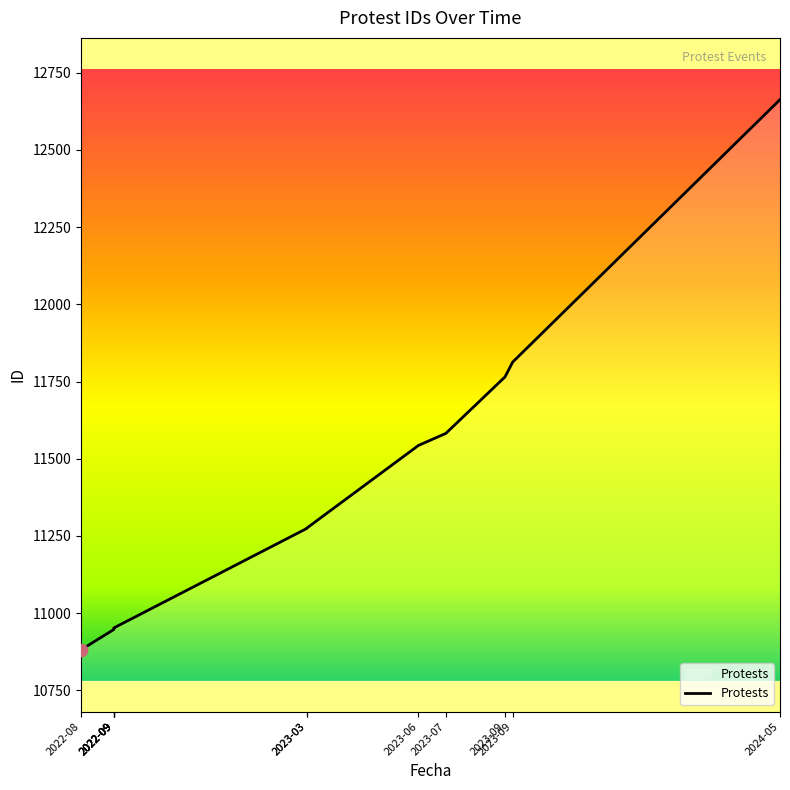

What is the ratio of the value at 2022-09 to the value at 2022-09?

1.0